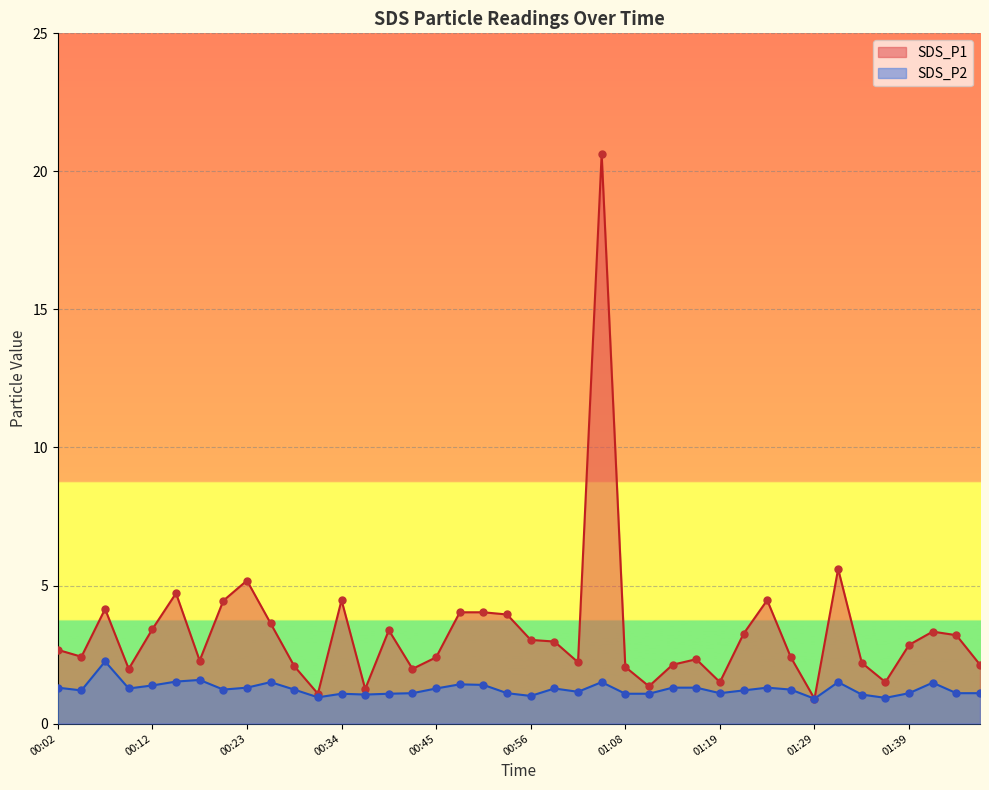

Which series has the largest Y range (max minus min)?

SDS_P1